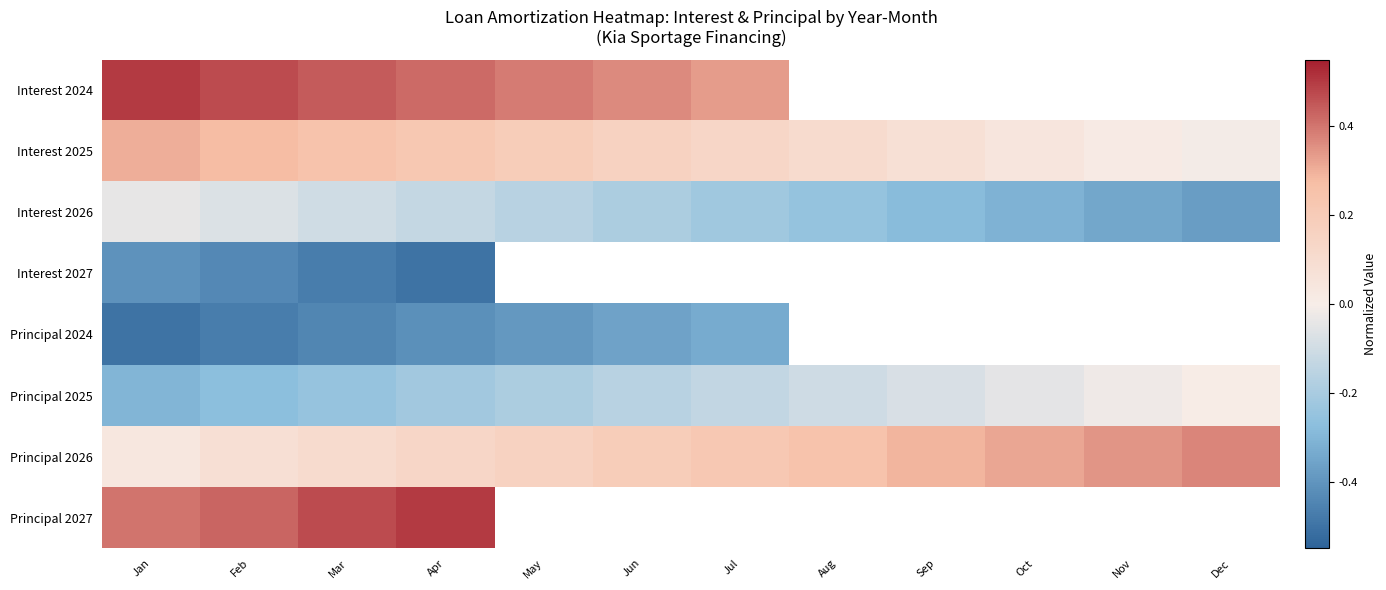

Is the value of Interest 2024 at Feb greater than the value of Interest 2027 at Aug?

No